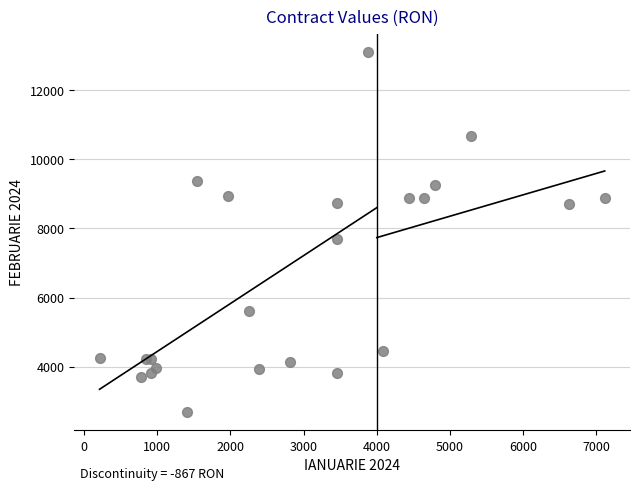

What Y value in the scatter plot is closest to 7896?

7698.5